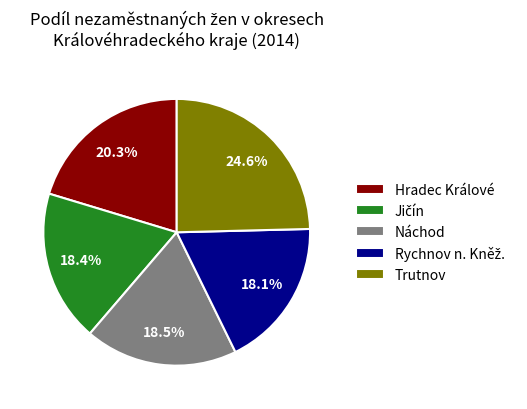

To the nearest percent, what is the average slice percentage?

20%